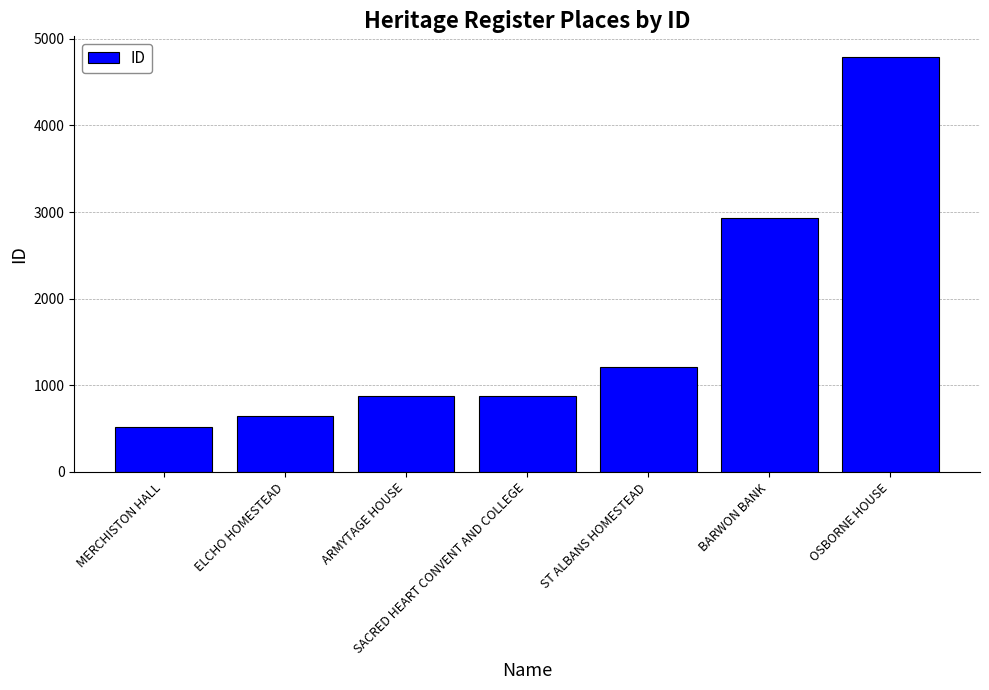

What is the change in value from ELCHO HOMESTEAD to ARMYTAGE HOUSE?

+233